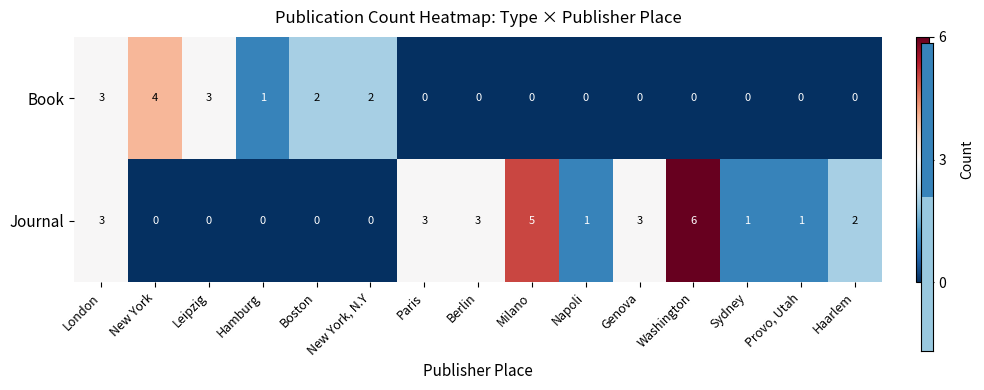

What is the sum of the Journal values at Milano and Boston?

5